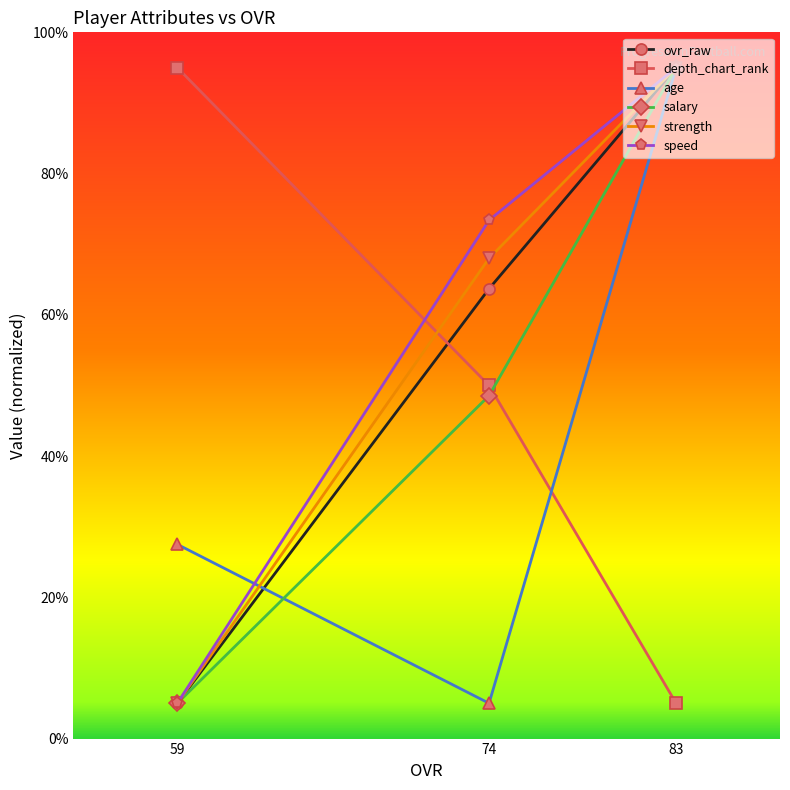

What is the value of the depth_chart_rank point at the 1st from the left?

95.0